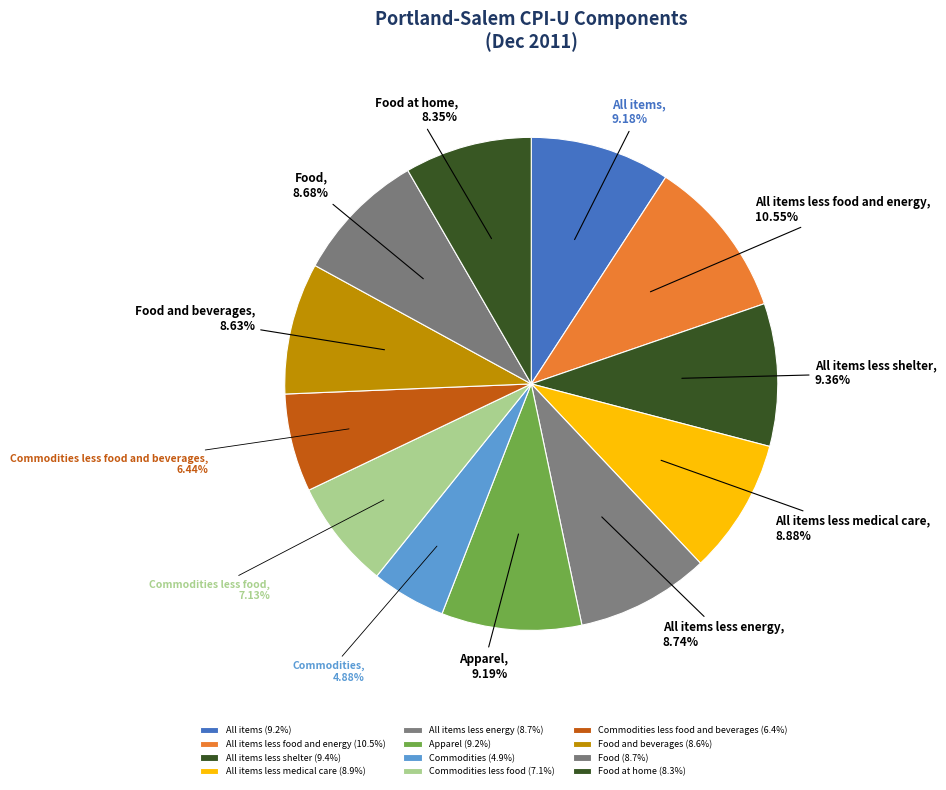

To the nearest percent, what percentage of the pie is Food at home?

8%